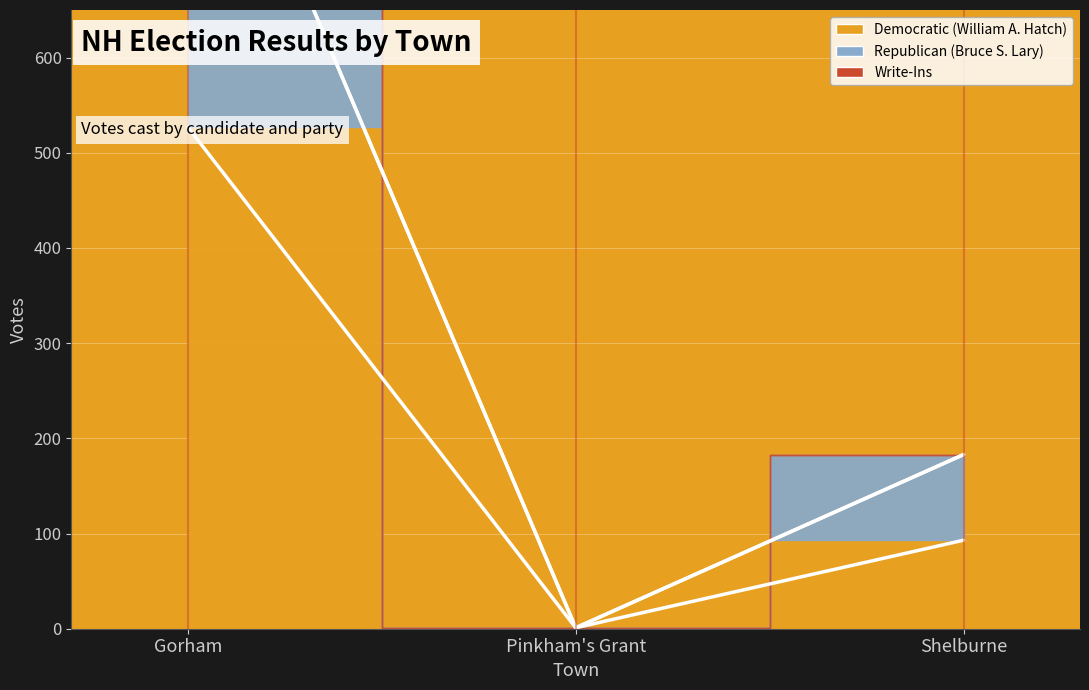

True or false: Democratic (William A. Hatch) has a value of 806 at Gorham.

False